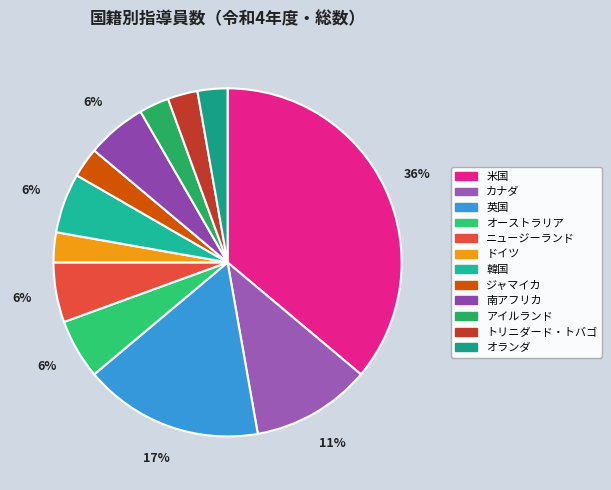

Combined, do トリニダード・トバゴ and 南アフリカ account for over 50%?

No